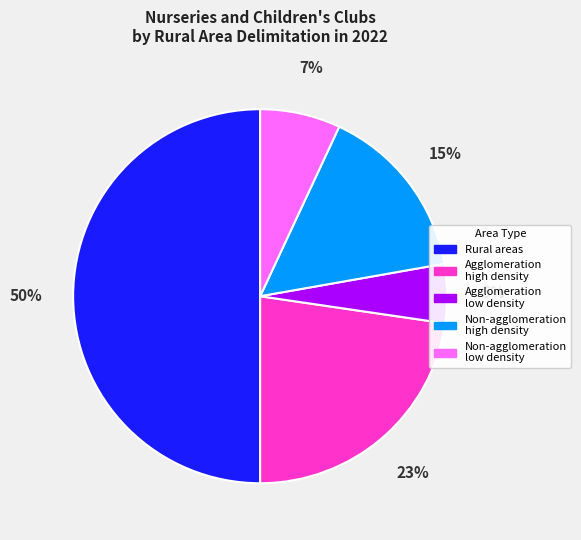

Combined, do Agglomeration low density and Non-agglomeration low density account for over 50%?

No